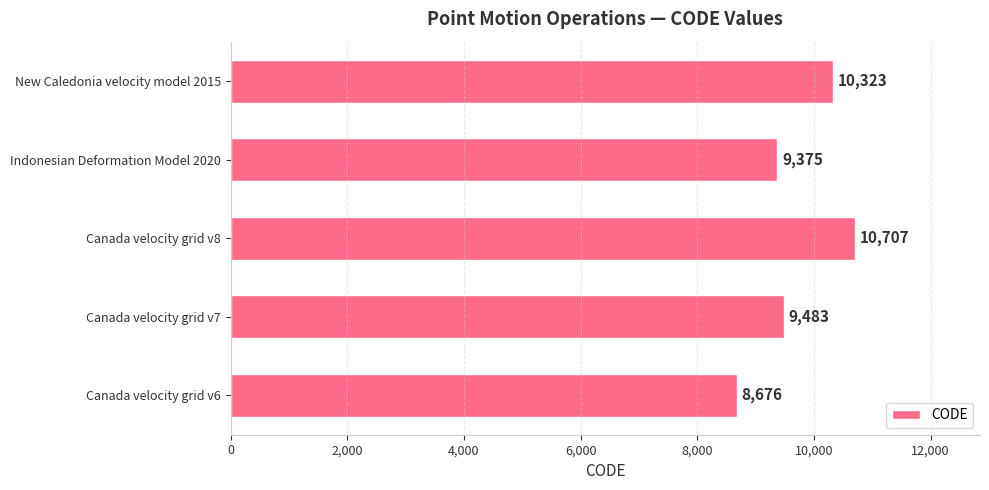

What is the average value?

9713